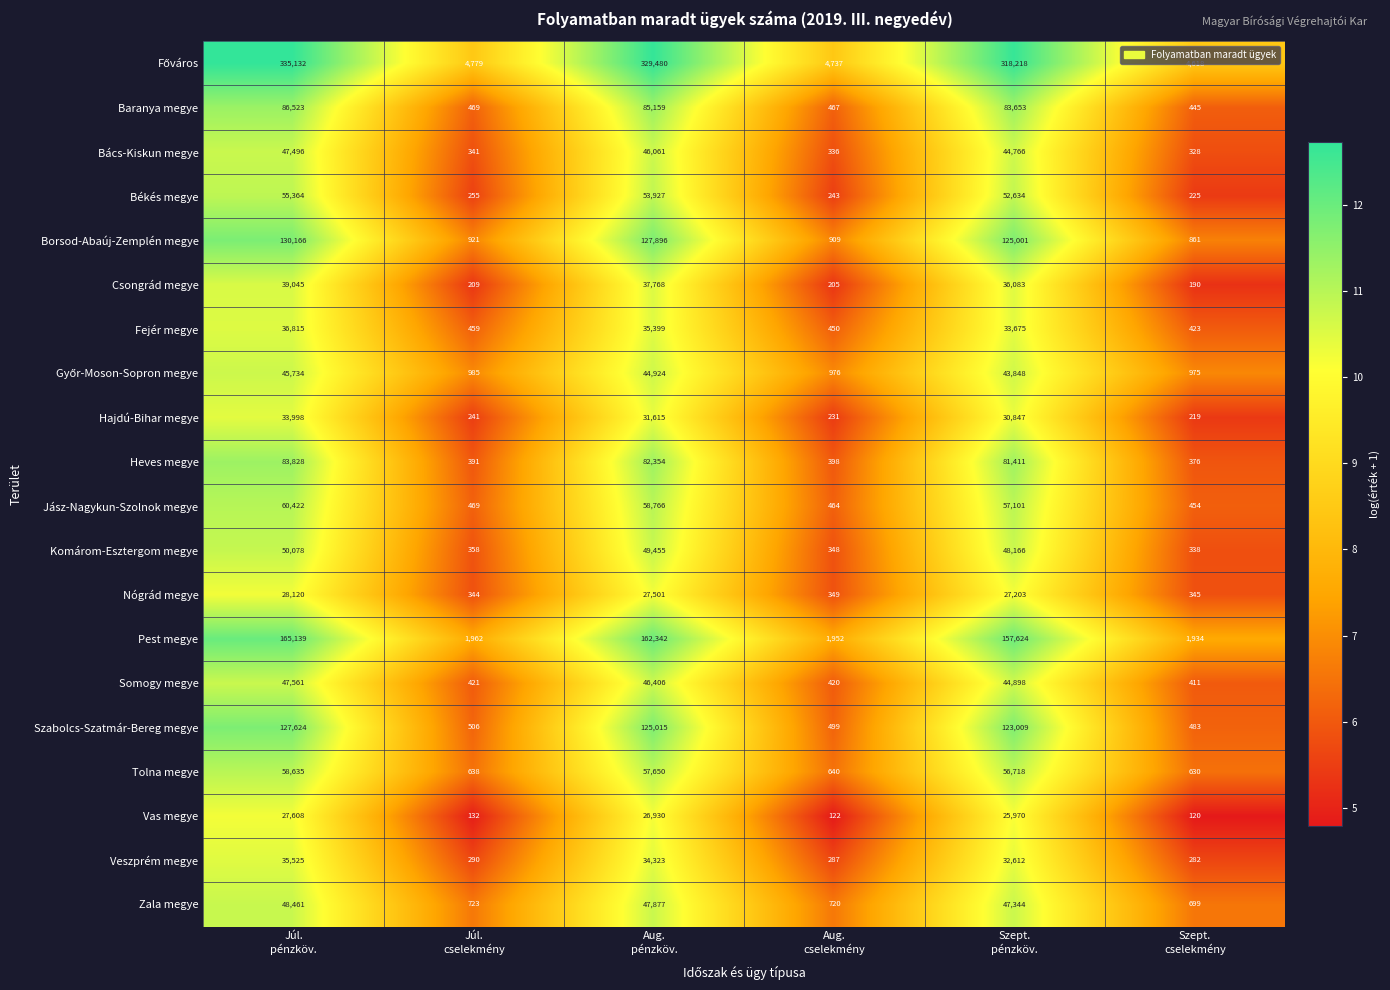

At how many categories does at least one series exceed 304594?

3